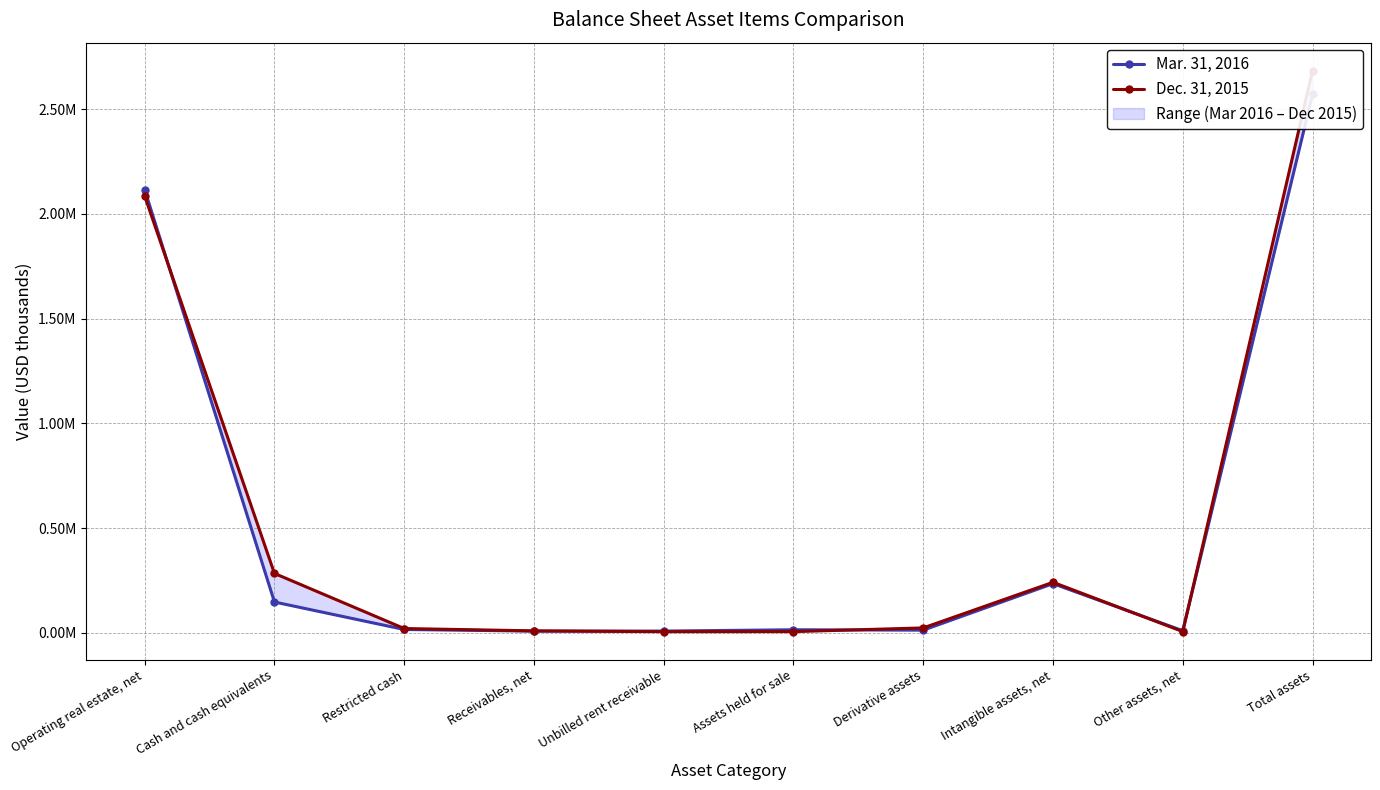

Does the chart display data point markers on the line(s)?

Yes